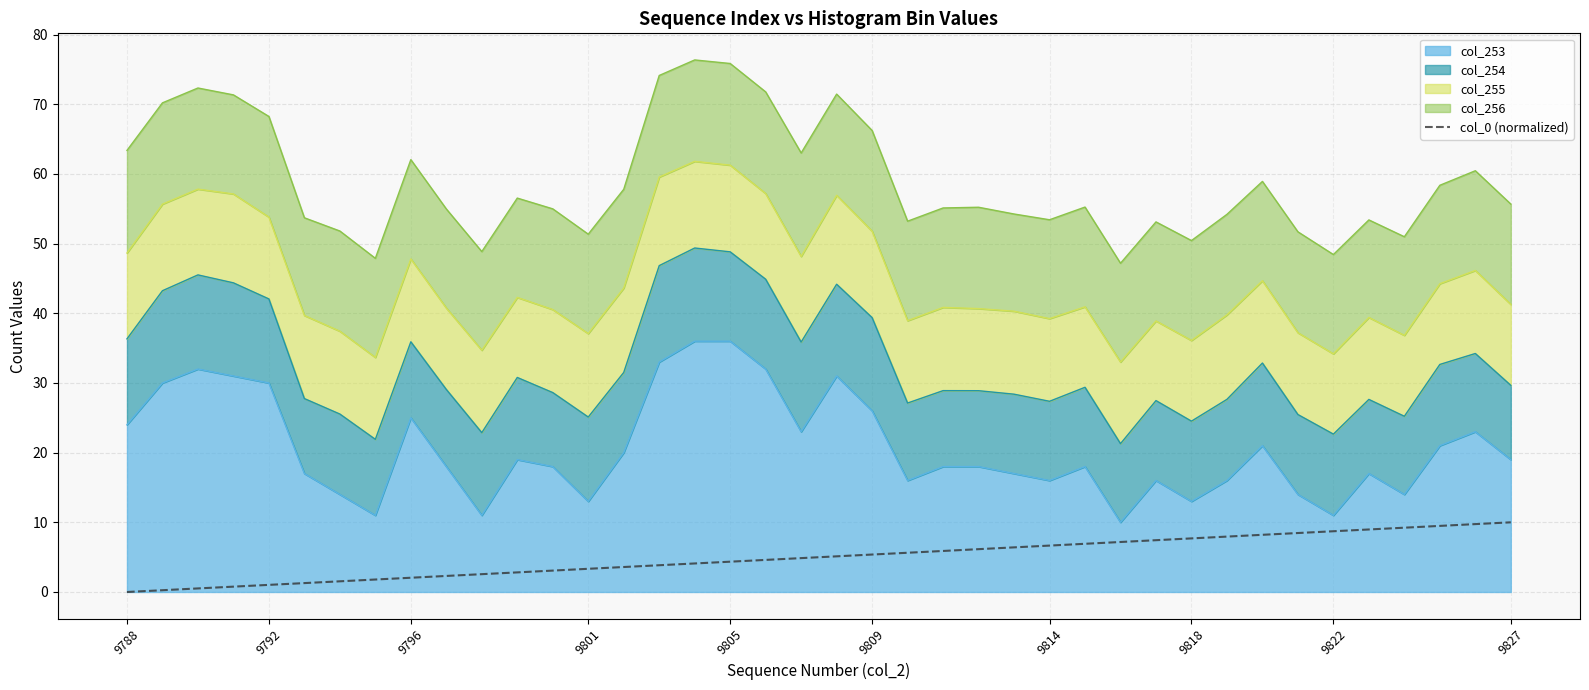

Reading right to left, extract all data points from this chart.

10.0	9.7	9.5	9.2	9.0	8.7	8.5	8.2	8.0	7.7	7.4	7.2	6.9	6.7	6.4	6.1	5.9	5.6	5.4	5.1	4.9	4.6	4.4	4.1	3.8	3.6	3.3	3.1	2.8	2.6	2.3	2.0	1.8	1.5	1.3	1.0	0.8	0.5	0.3	0.0